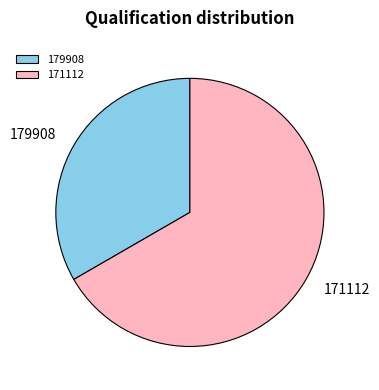

Which slice is the smallest?

179908